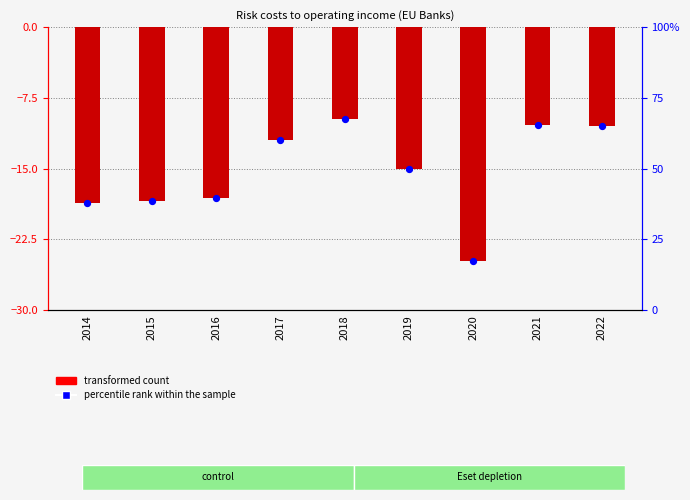

At which category is the sum across all series the highest?

2018